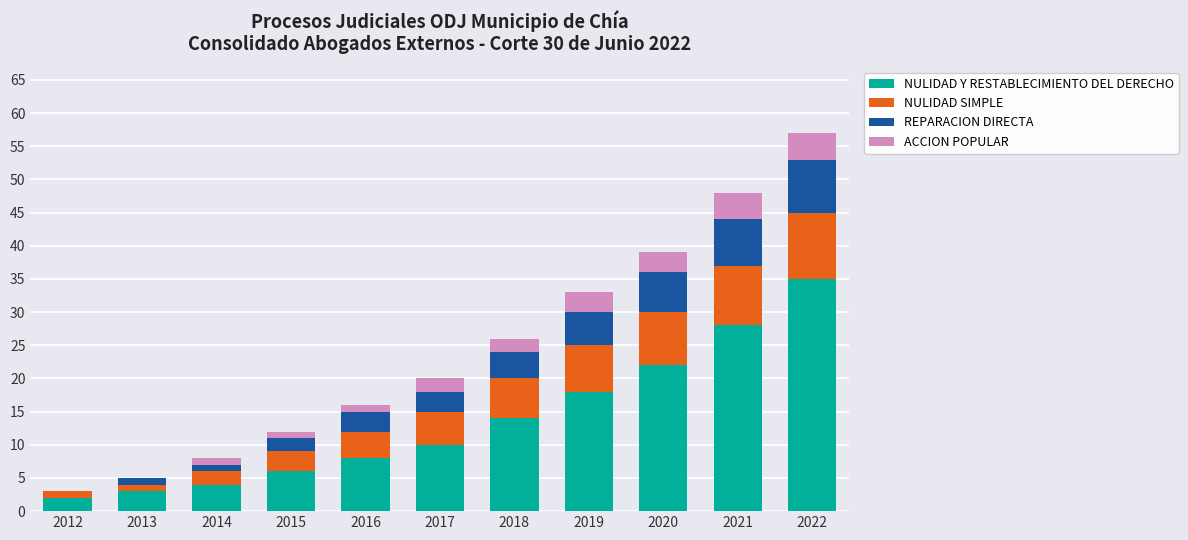

What value does the NULIDAD Y RESTABLECIMIENTO DEL DERECHO series have at 2020?

22